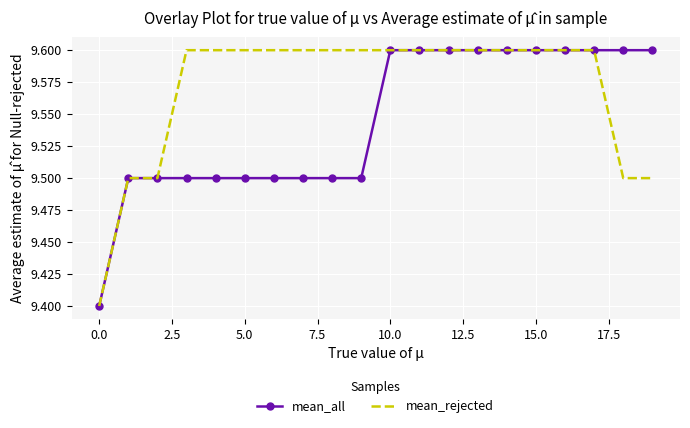

What is the greatest value displayed?

9.6